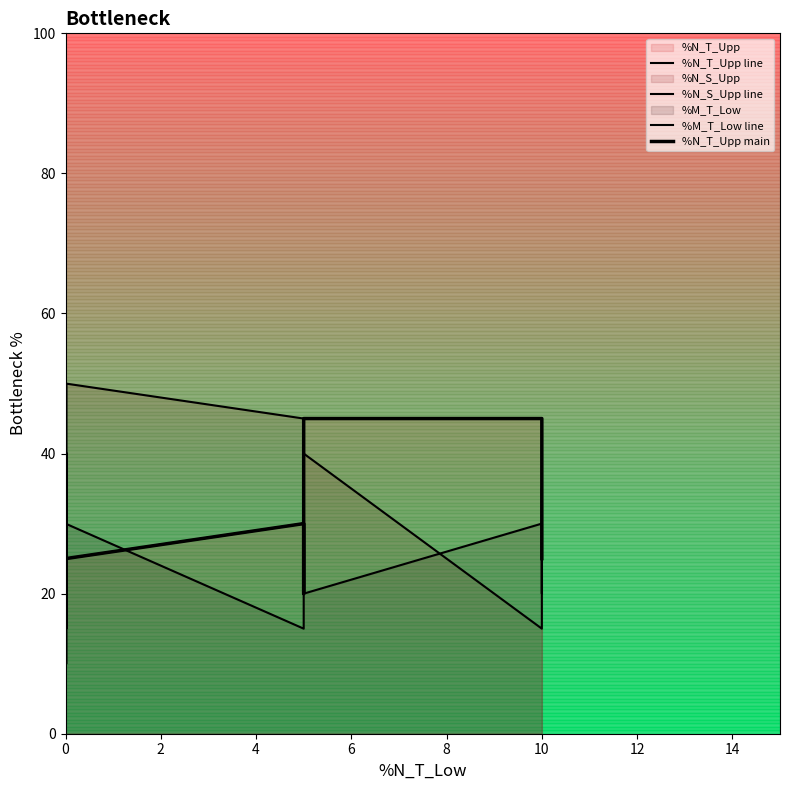

True or false: %M_T_Low line has more than 0 points higher than both neighbors.

True